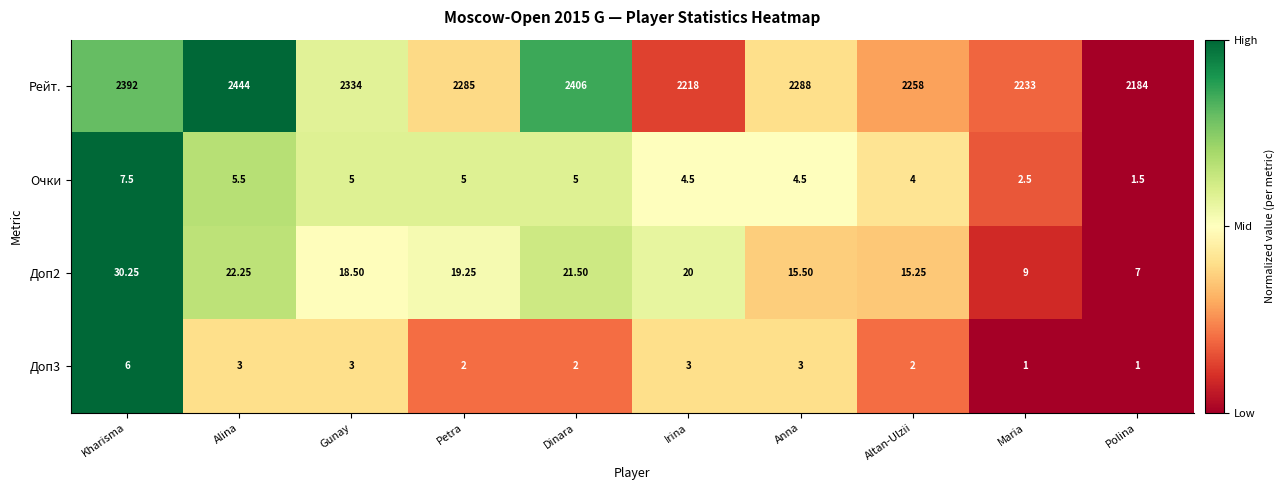

What is the spread (max minus min) of values at Alina?

2441.0